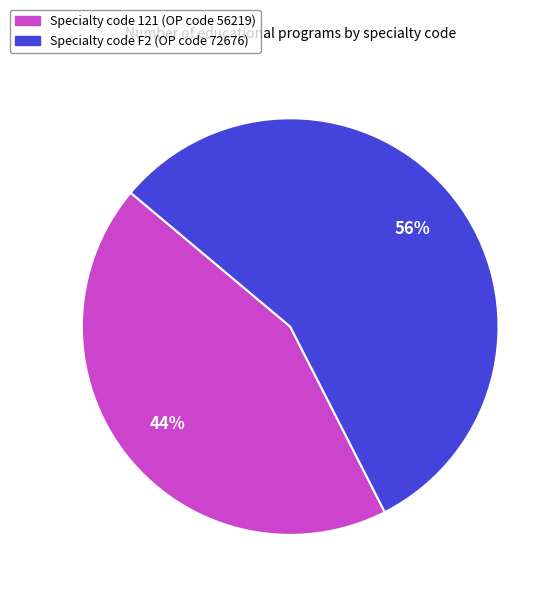

To the nearest percent, what is the average slice percentage?

50%